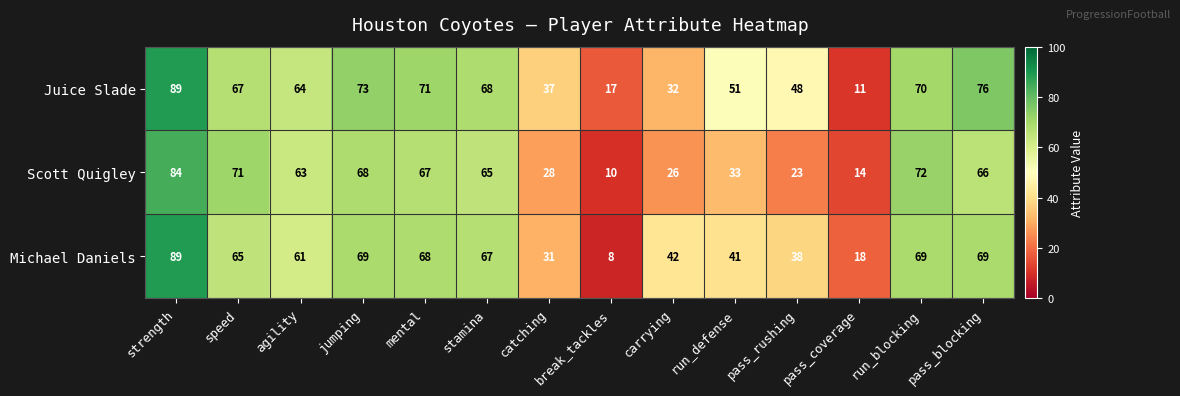

The value of Michael Daniels at speed is 65. True or false?

True